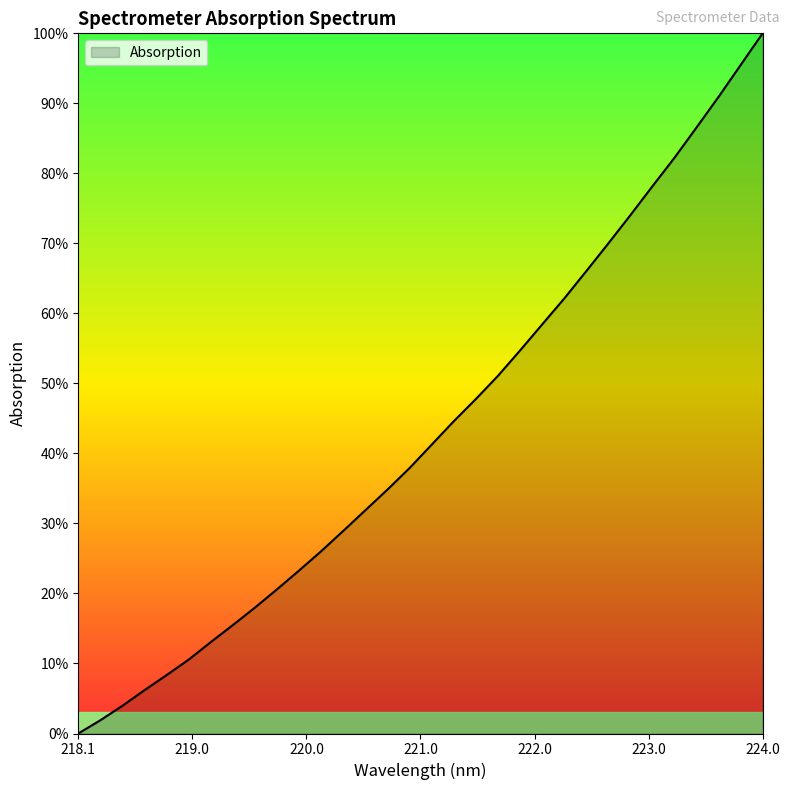

What is the greatest value displayed?

100.0